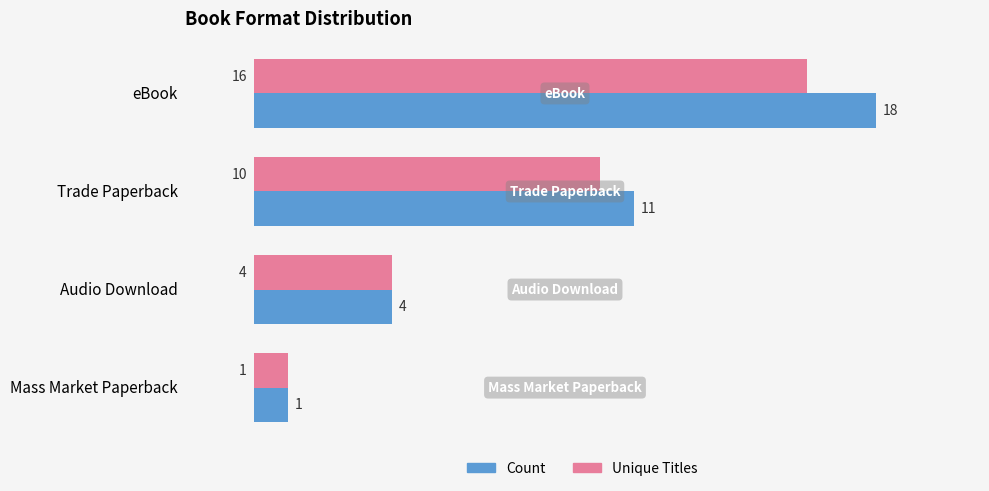

What is the sum of all Count values?

34